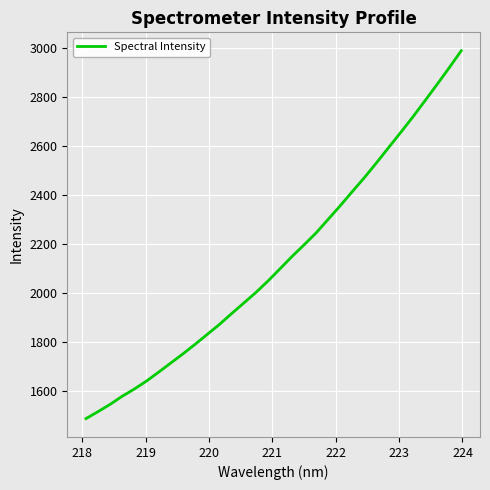

What is the difference between the maximum and minimum values?

1500.6